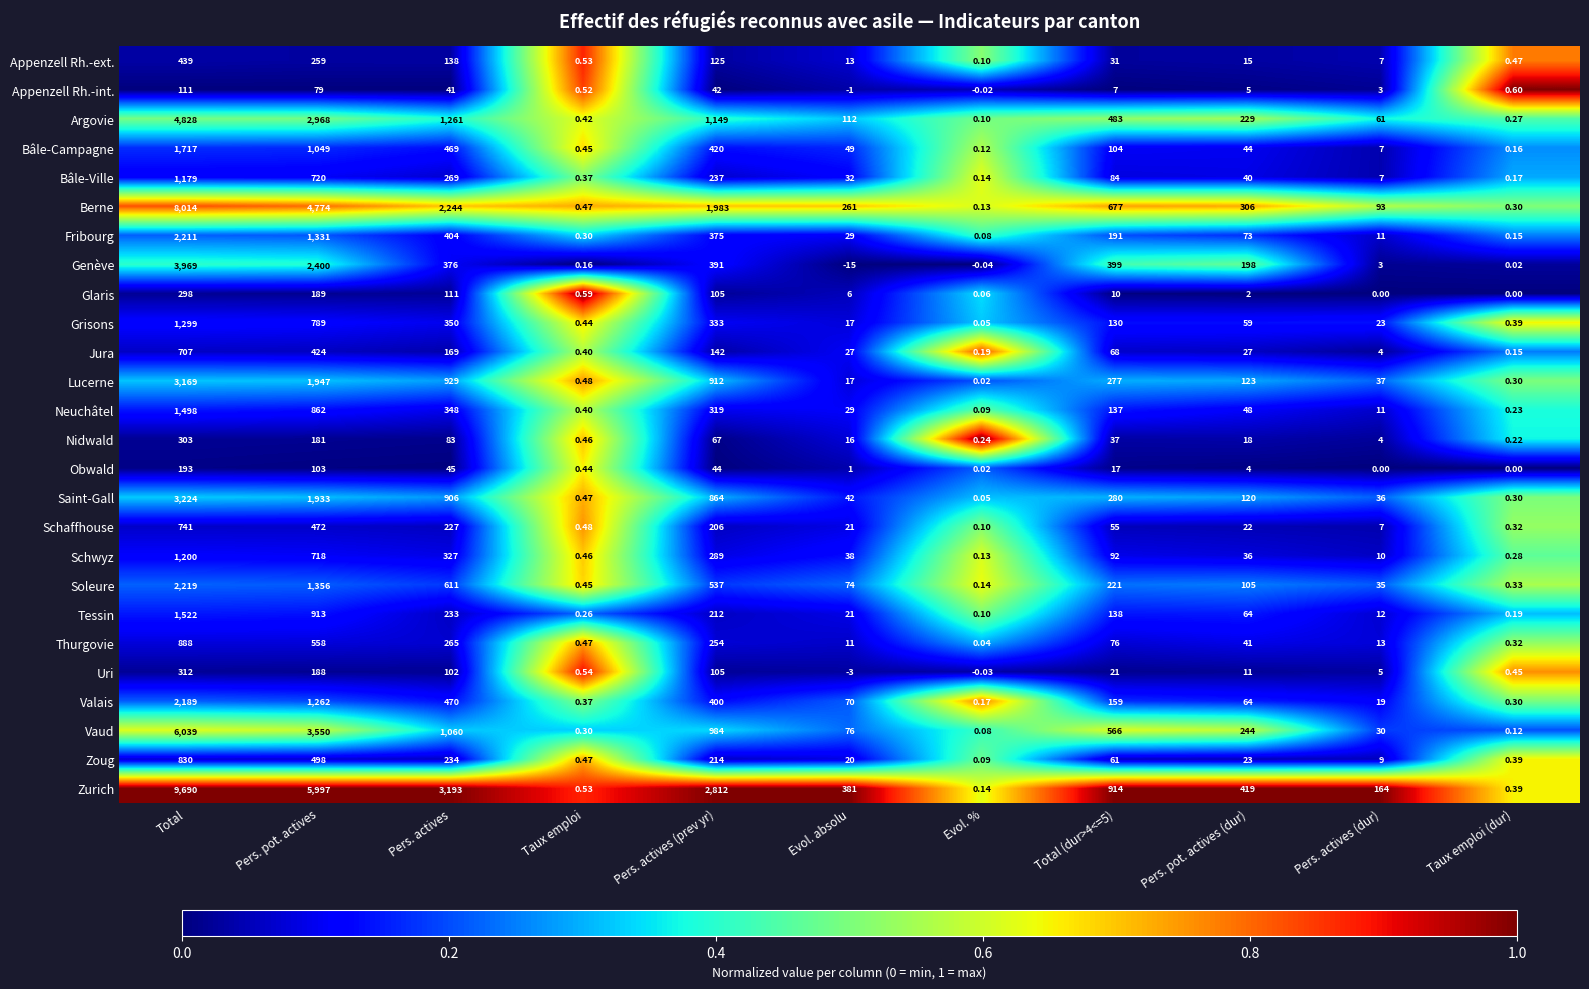

At which label does Valais reach its minimum?

Evol. %